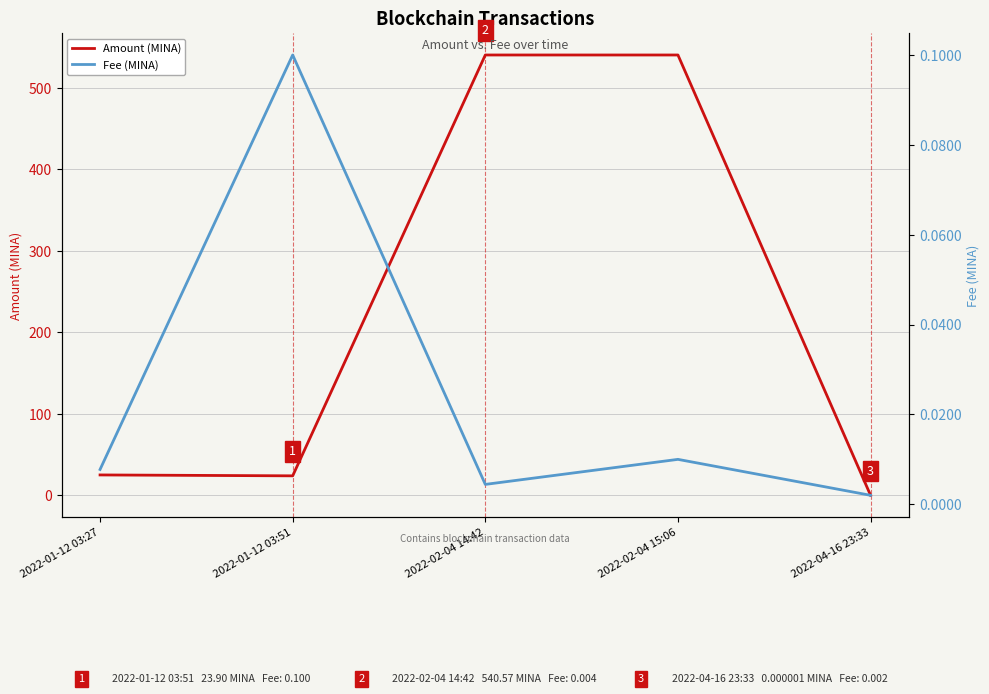

What is the maximum value shown in the chart?

540.6